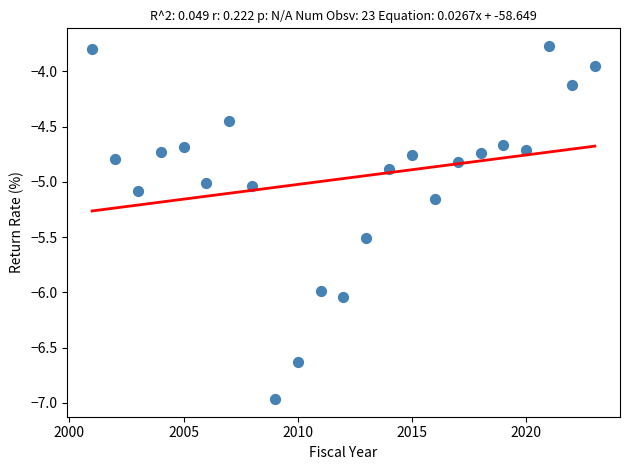

What is the range of X values (max minus min)?

22.0